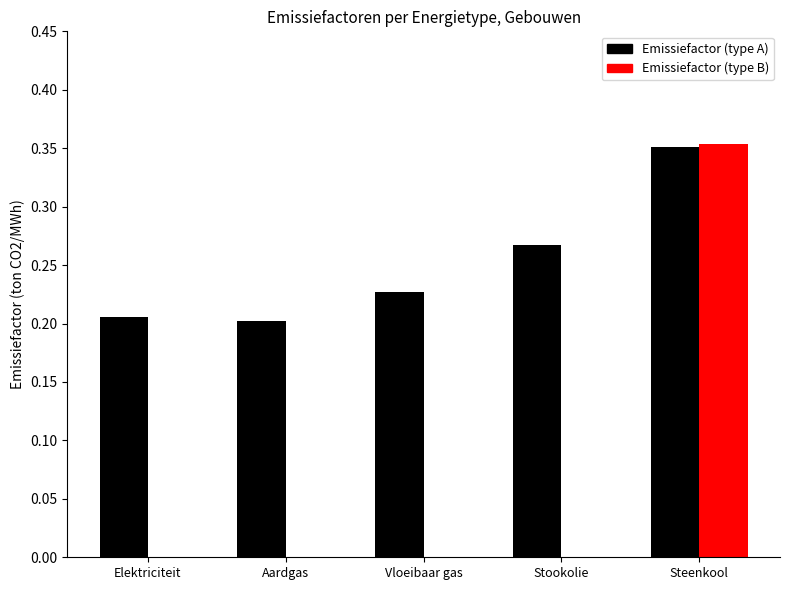

What is the sum of all Emissiefactor (type A) values?

1.3